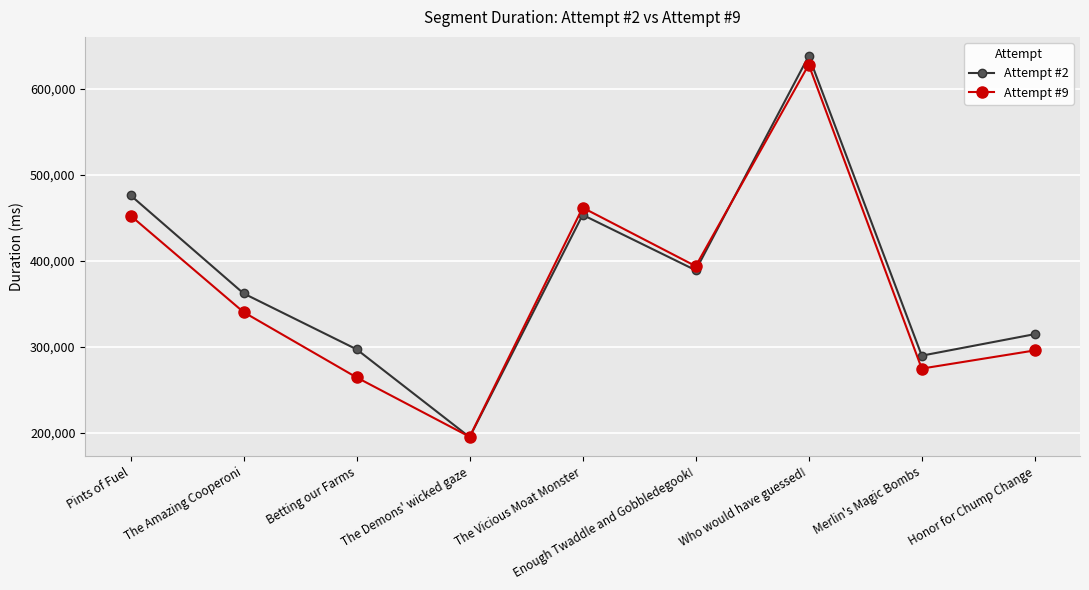

How many lines are shown in the chart?

2